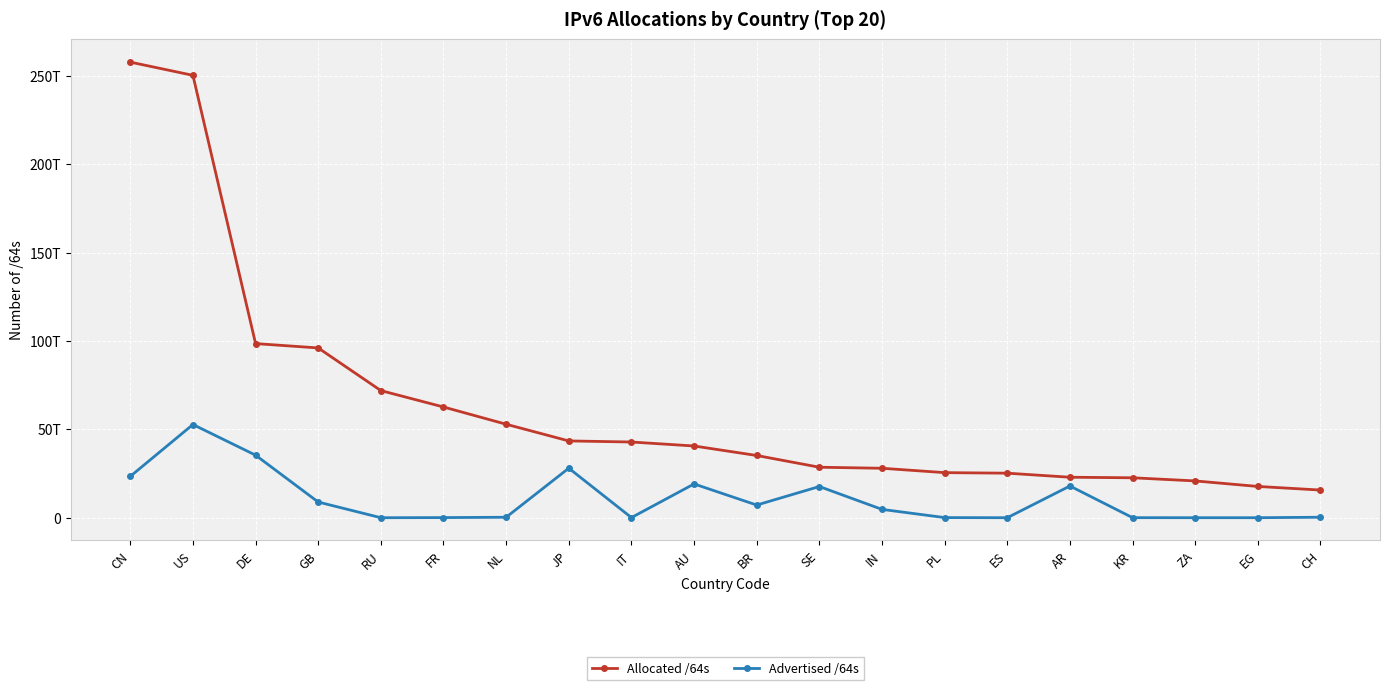

What is the smallest value displayed?

4295950336